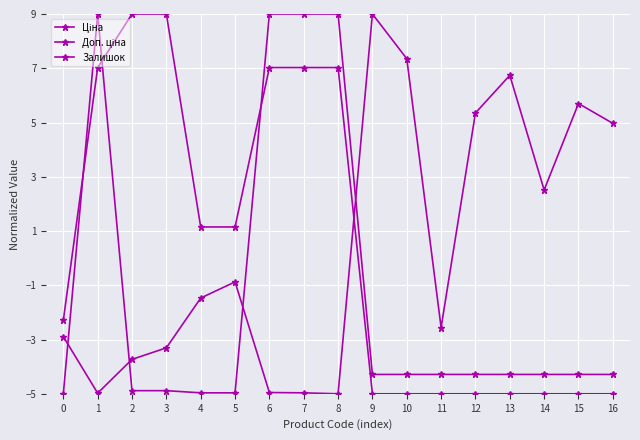

How many values in Залишок are above zero?

7